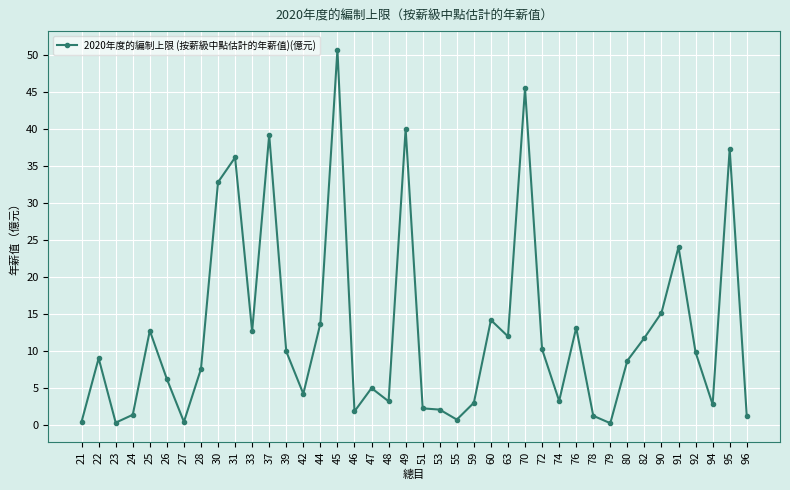

True or false: the data shows 45.5 at 70.

True